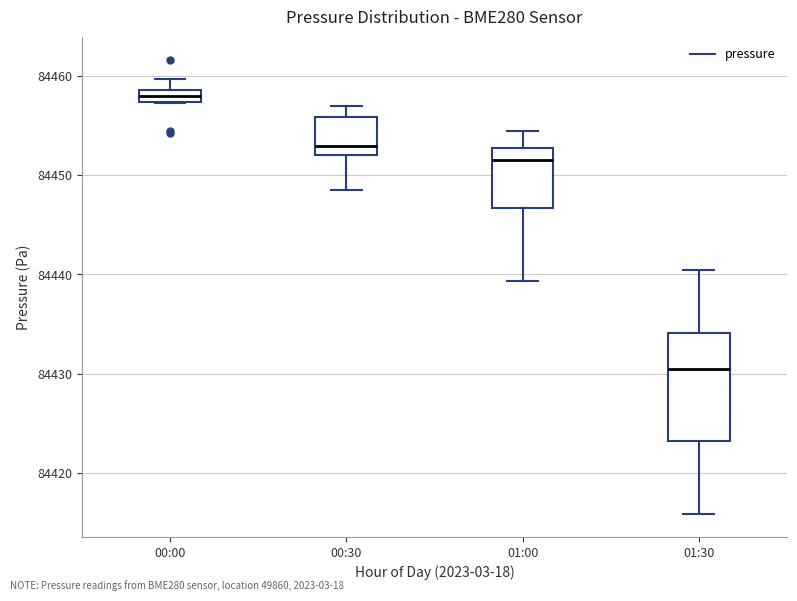

Where is the upper edge of the box for 00:00 on the y-axis? The values are not printed on the chart, so give them approximately, as read against the axis.

84459